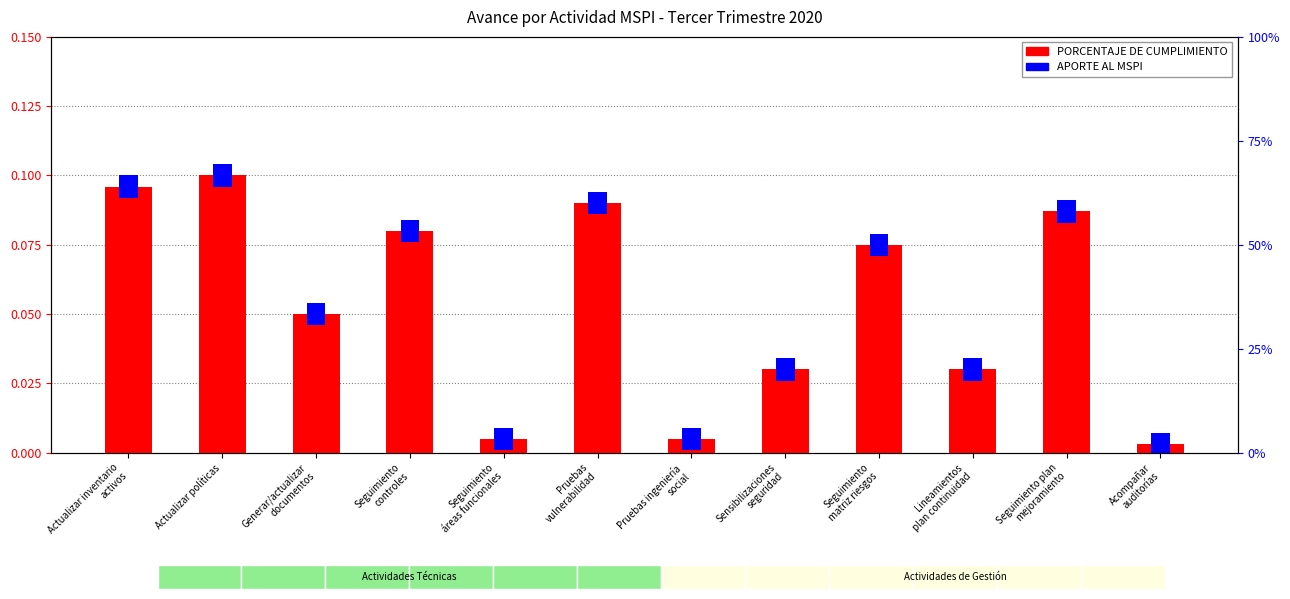

What is the label of the 11th bar from the right?

Actualizar políticas